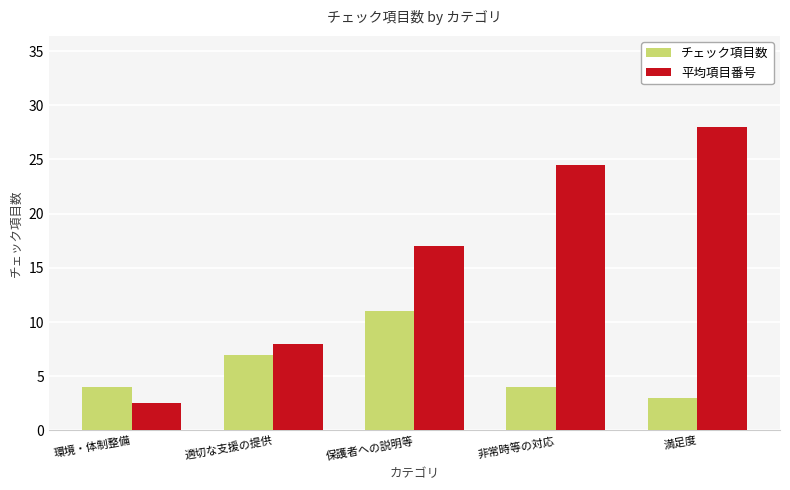

Reading left to right, what are all the values shown in this chart?

チェック項目数: 4.0	7.0	11.0	4.0	3.0
平均項目番号: 2.5	8.0	17.0	24.5	28.0